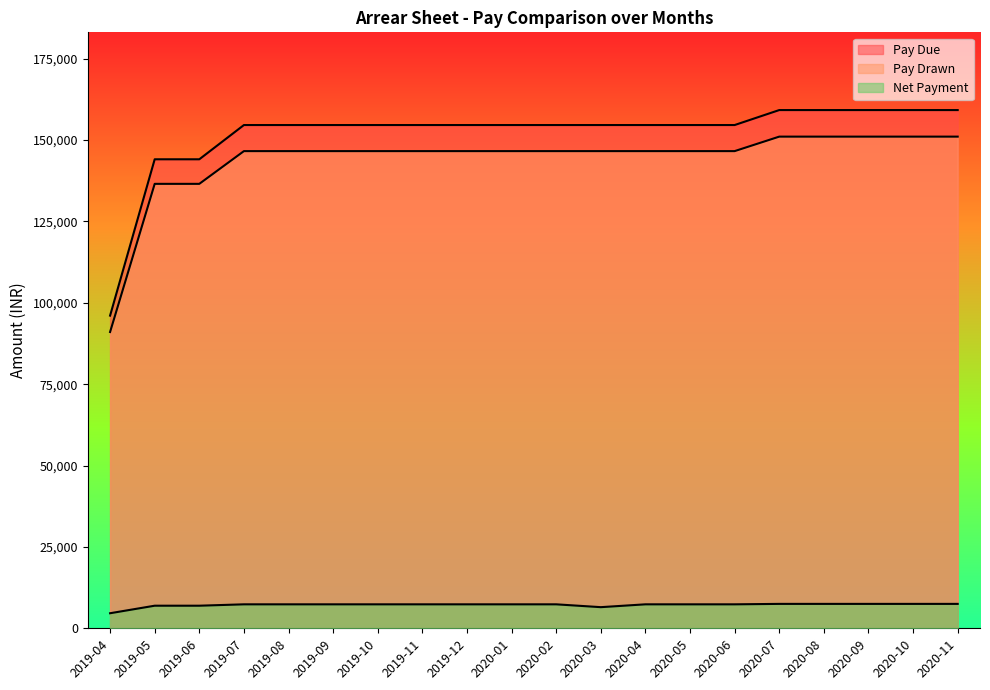

What is the label of the 13th point from the right?

2019-11